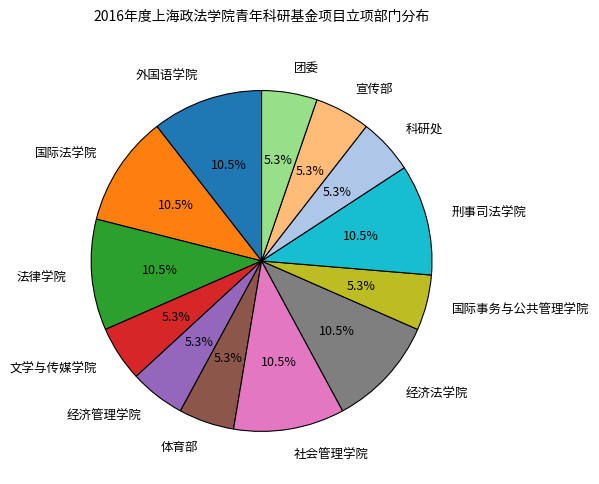

To the nearest percent, what portion does 体育部 represent?

5%